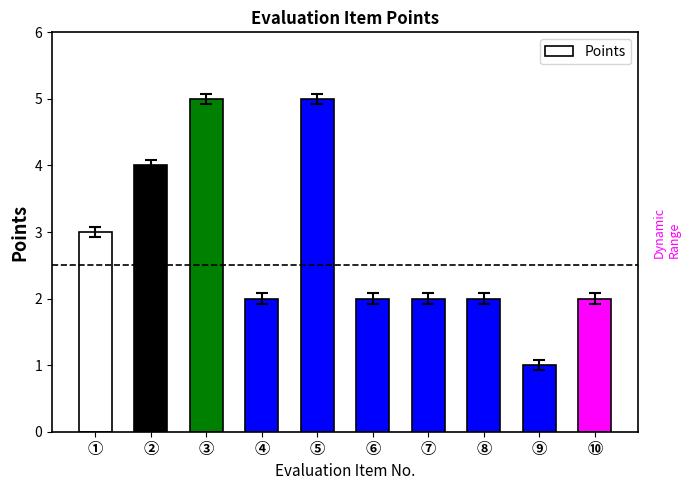

What is the value of the 6th bar from the left?

2